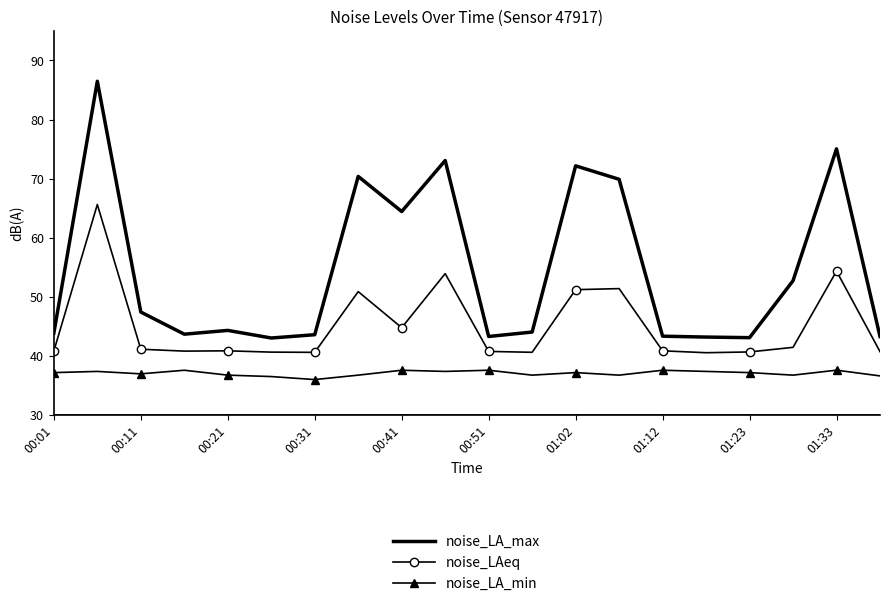

In noise_LAeq, how many points are higher than both neighbors (excluding endpoints)?

6